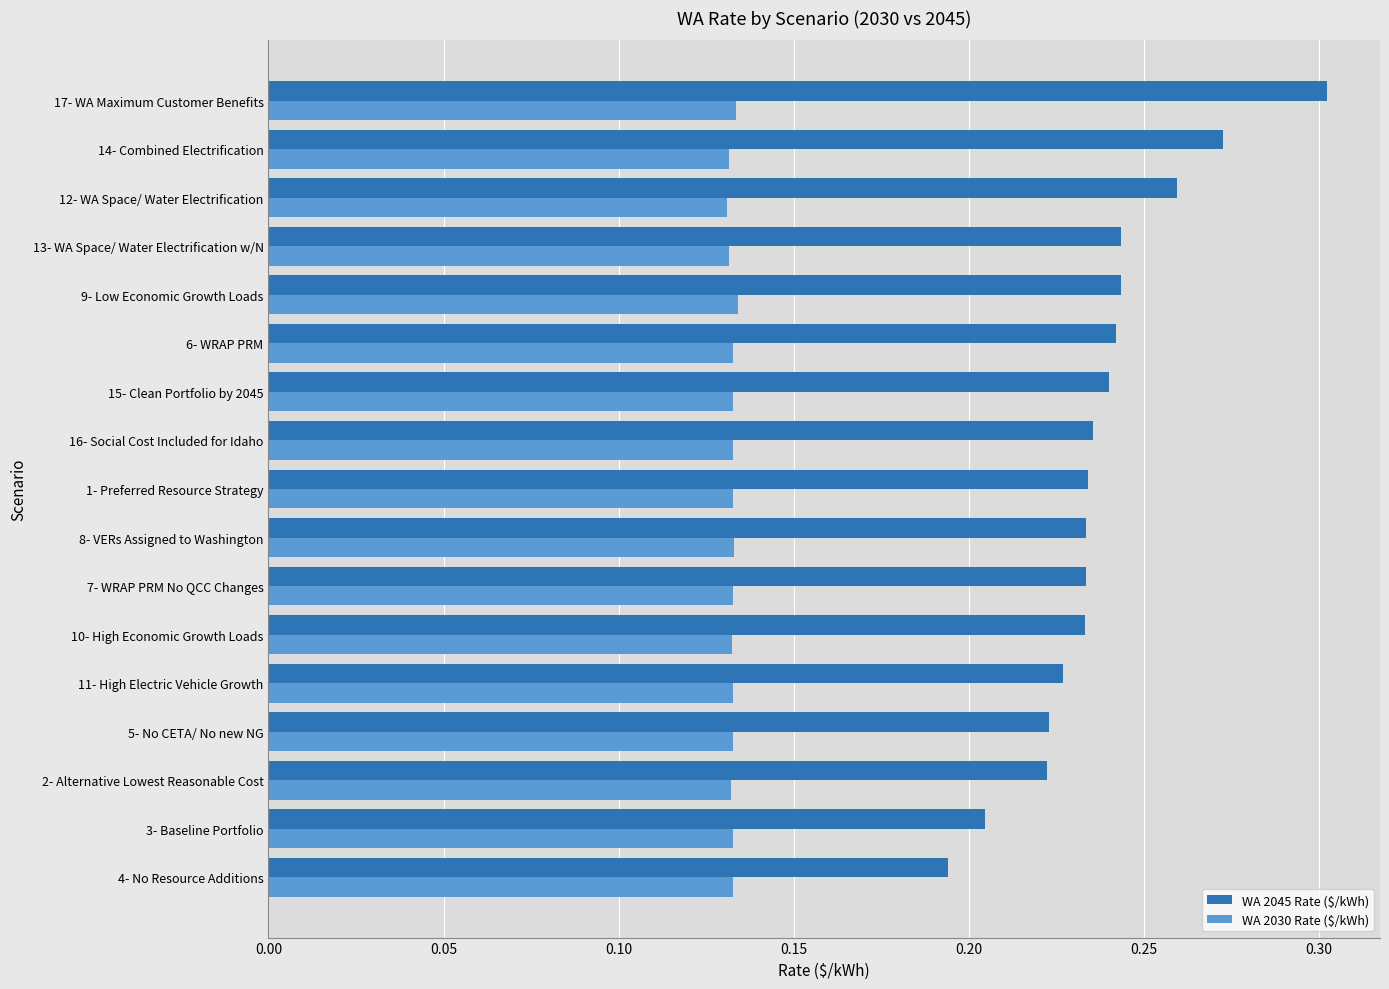

The value of WA 2045 Rate ($/kWh) at 14- Combined Electrification is 0.4. True or false?

False